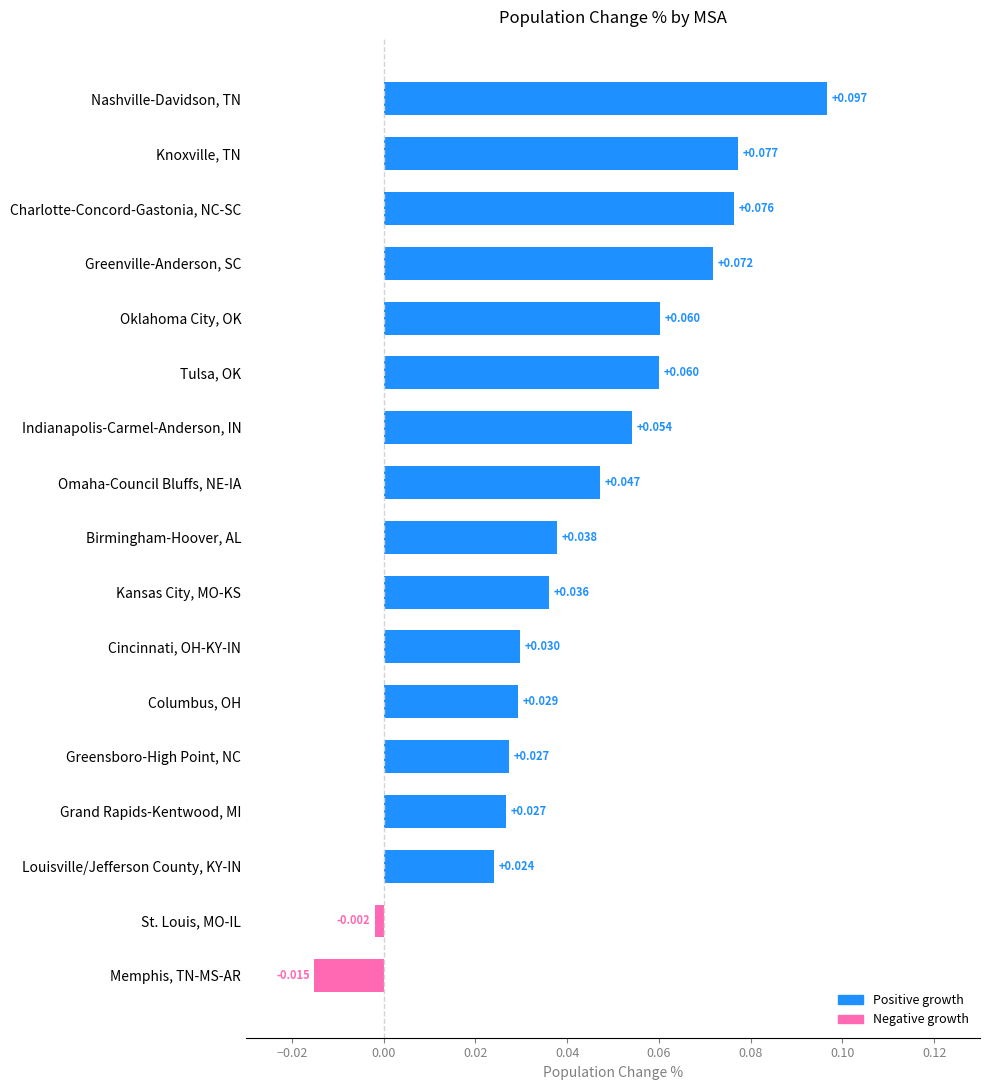

Which category has the highest value across all series?

Nashville-Davidson, TN